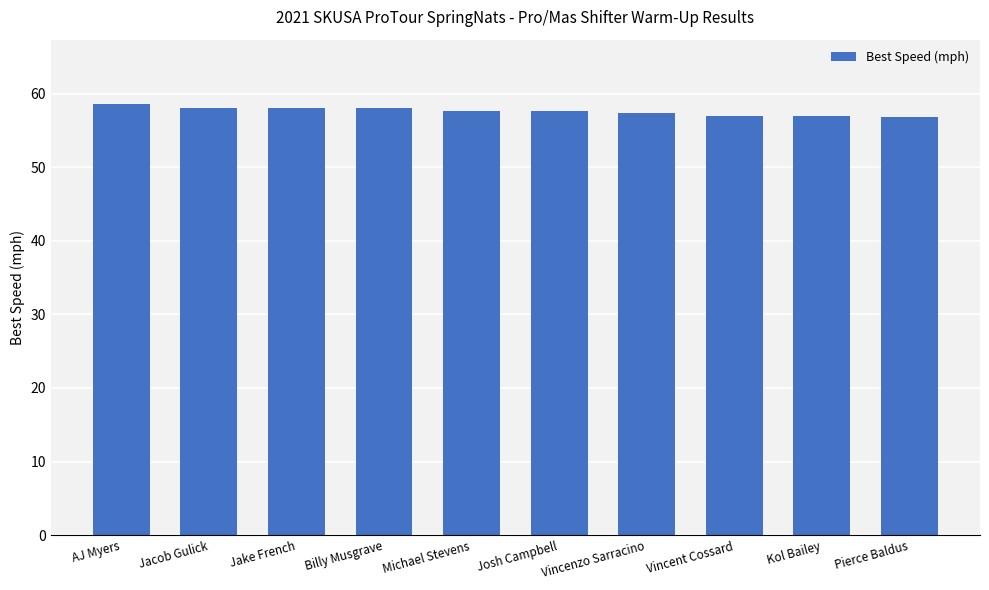

True or false: the data shows 57.6 at Josh Campbell.

True